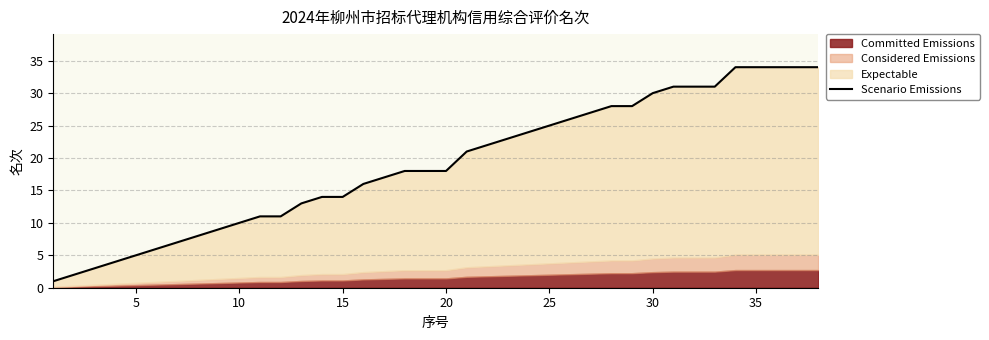

Reading left to right, list all the values displayed in this chart.

1	2	3	4	5	6	7	8	9	10	11	11	13	14	14	16	17	18	18	18	21	22	23	24	25	26	27	28	28	30	31	31	31	34	34	34	34	34